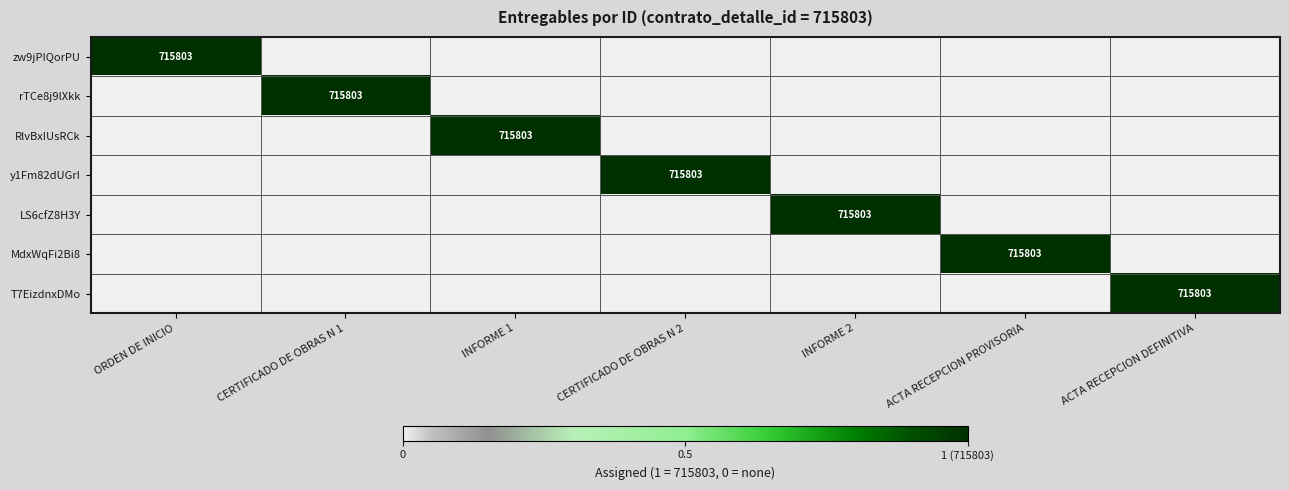

What is the maximum value for rTCe8j9lXkk?

1